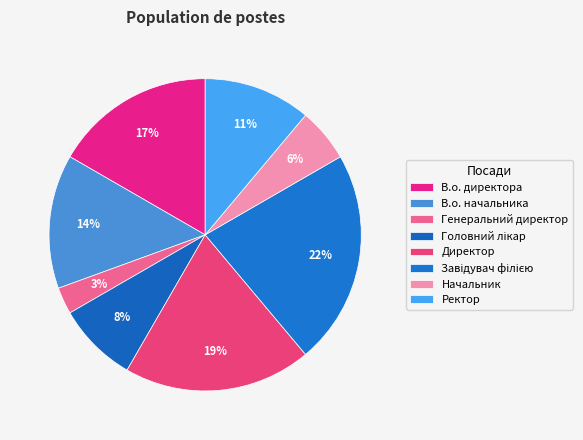

How many segments does this pie chart have?

8